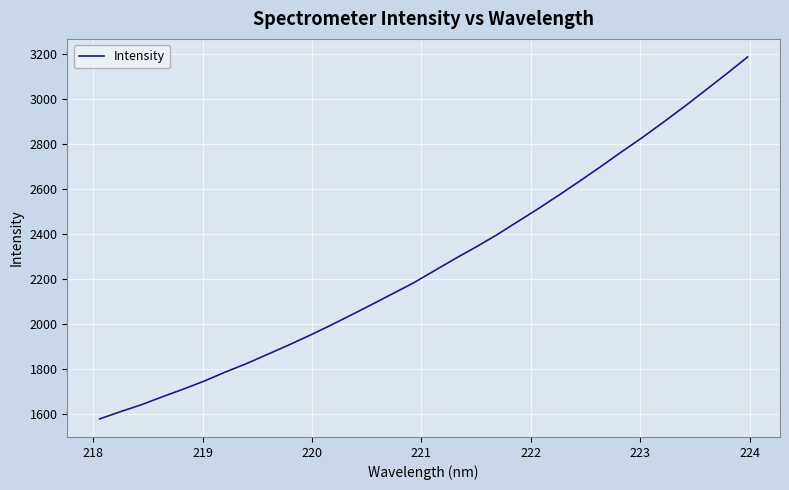

What is the maximum value shown in the chart?

3188.1